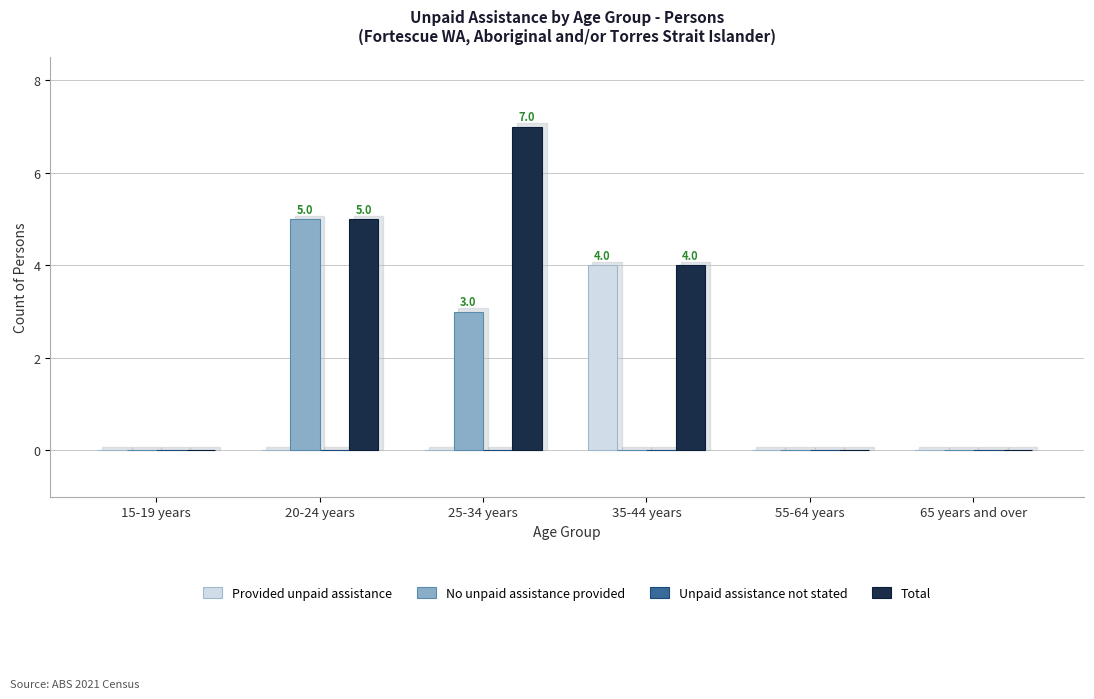

Reading right to left, list all the values displayed in this chart.

Provided unpaid assistance: 65 years and over=0	55-64 years=0	35-44 years=4	25-34 years=0	20-24 years=0	15-19 years=0
No unpaid assistance provided: 65 years and over=0	55-64 years=0	35-44 years=0	25-34 years=3	20-24 years=5	15-19 years=0
Total: 65 years and over=0	55-64 years=0	35-44 years=4	25-34 years=7	20-24 years=5	15-19 years=0